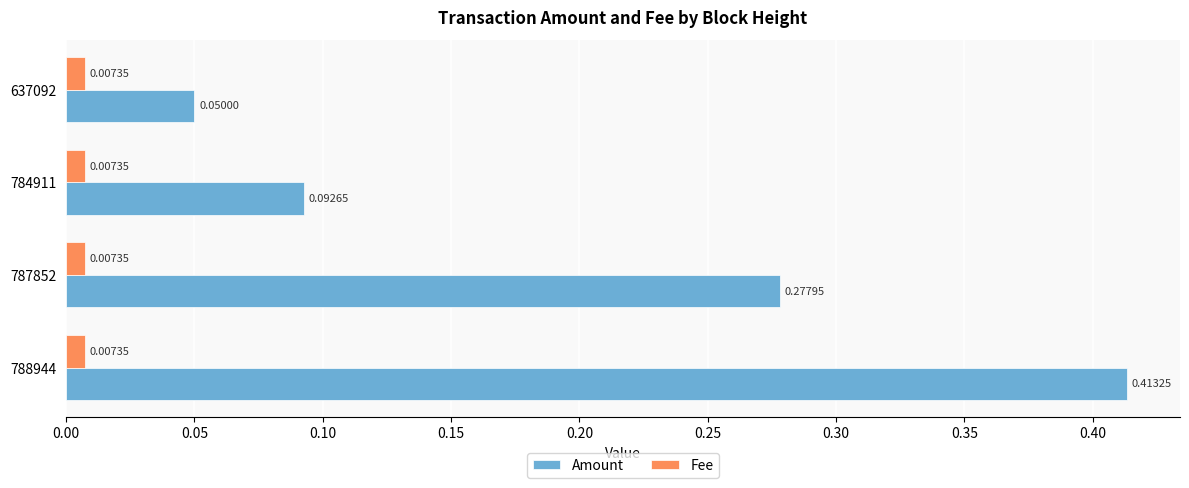

Which series has the largest range (max minus min)?

Amount